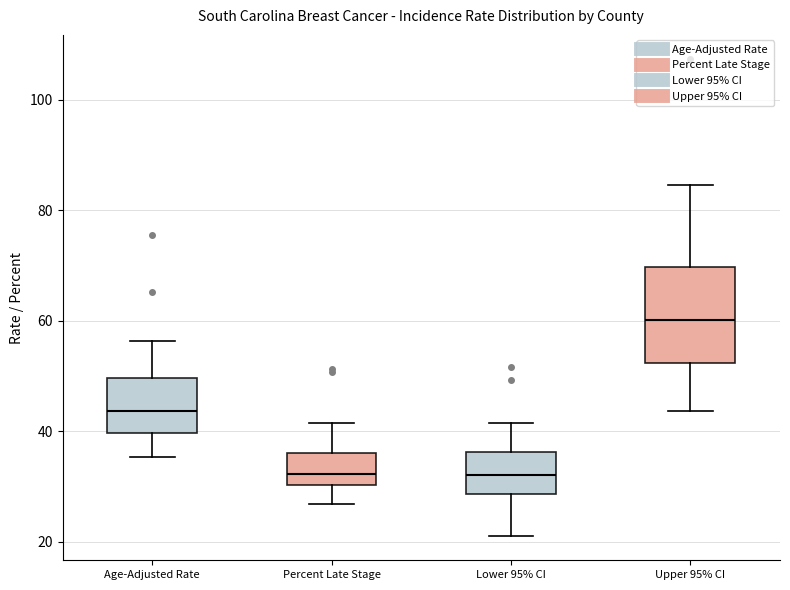

Reading left to right, transcribe this box plot: for each box, give where its median line is, the range the box spans, and where its two whiskers end, as read against the y-axis. The values are not printed on the chart, so give them approximately, as read against the axis.

Age-Adjusted Rate: median 44, box 40 to 50, whiskers 36 to 56
Percent Late Stage: median 32, box 30 to 36, whiskers 26 to 42
Lower 95% CI: median 32, box 28 to 36, whiskers 22 to 42
Upper 95% CI: median 60, box 52 to 70, whiskers 44 to 84